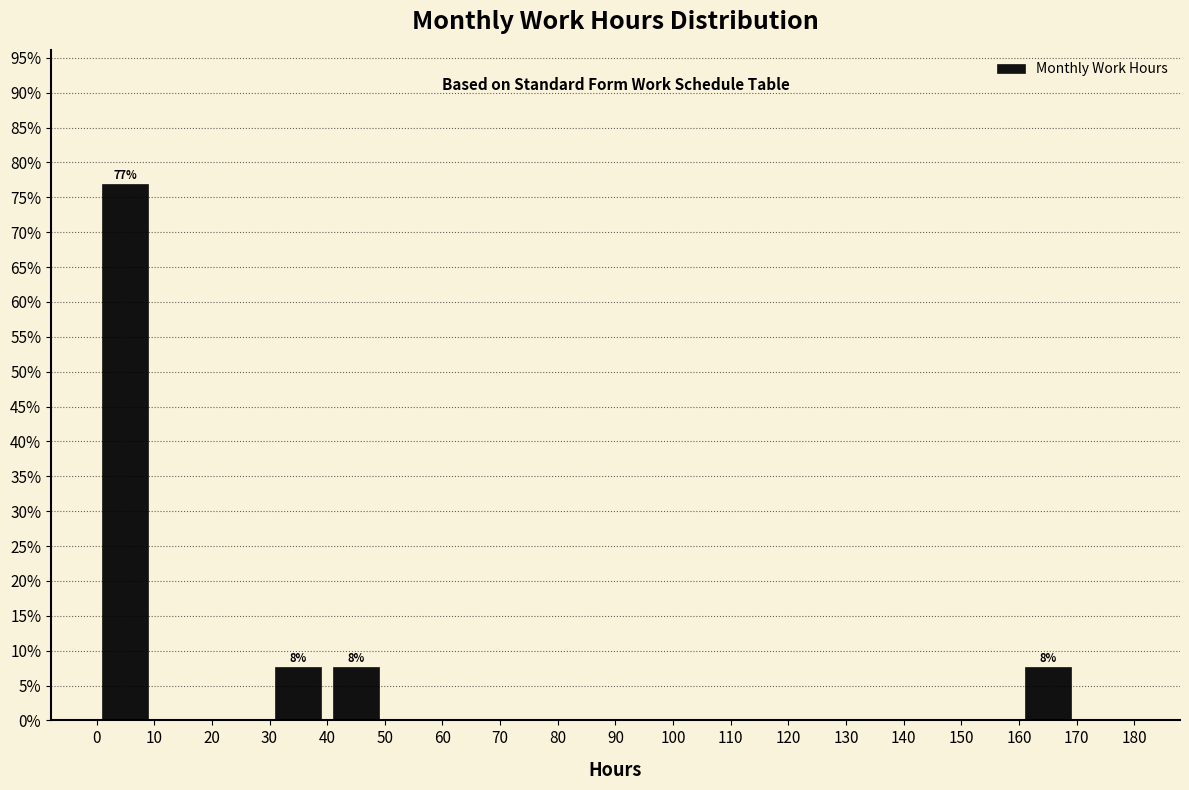

Which range on the x-axis has the tallest bar?

0 to 10